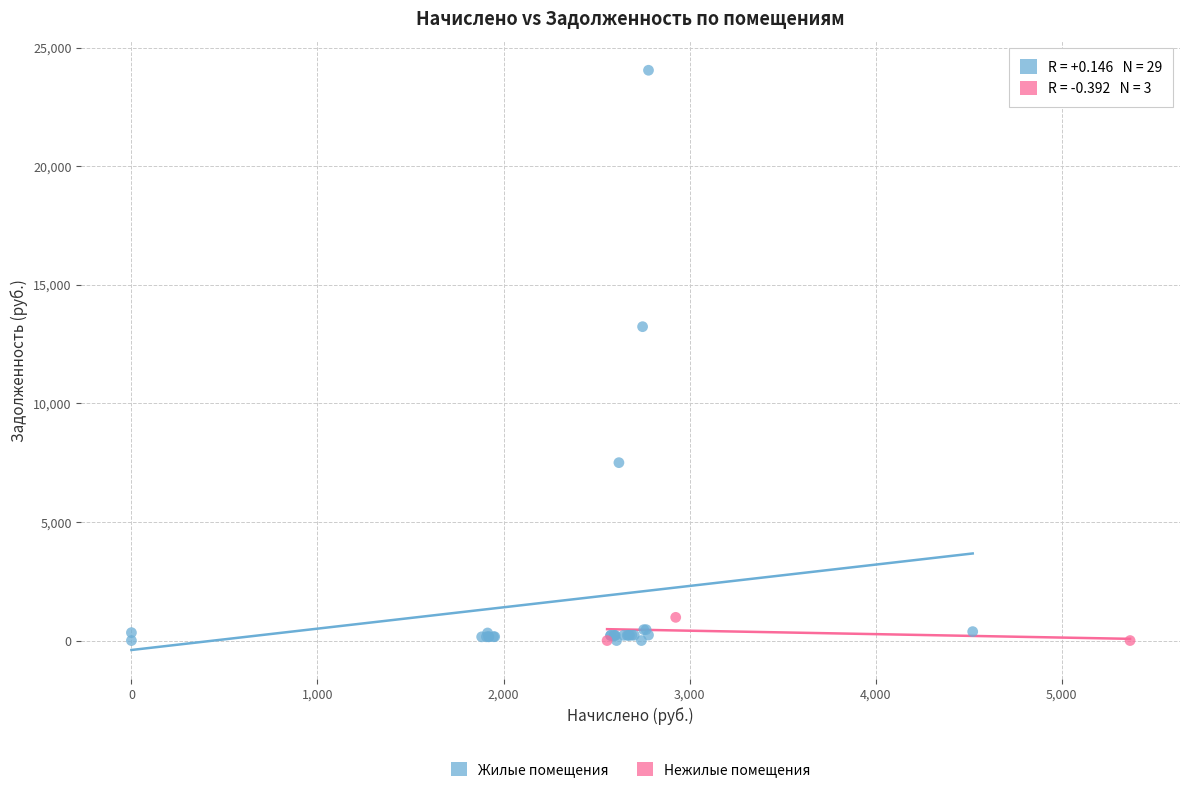

Which series has the largest Y range (max minus min)?

Жилые помещения